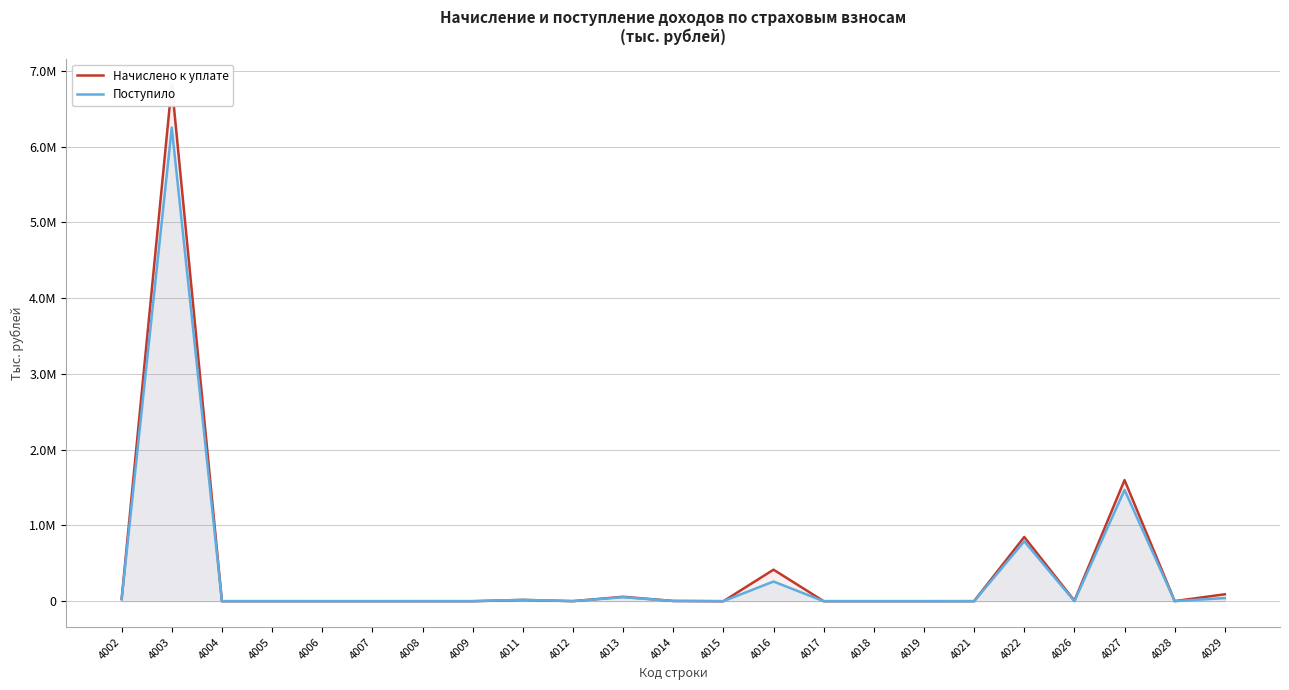

At which label is Поступило closest to 3124785?

4027